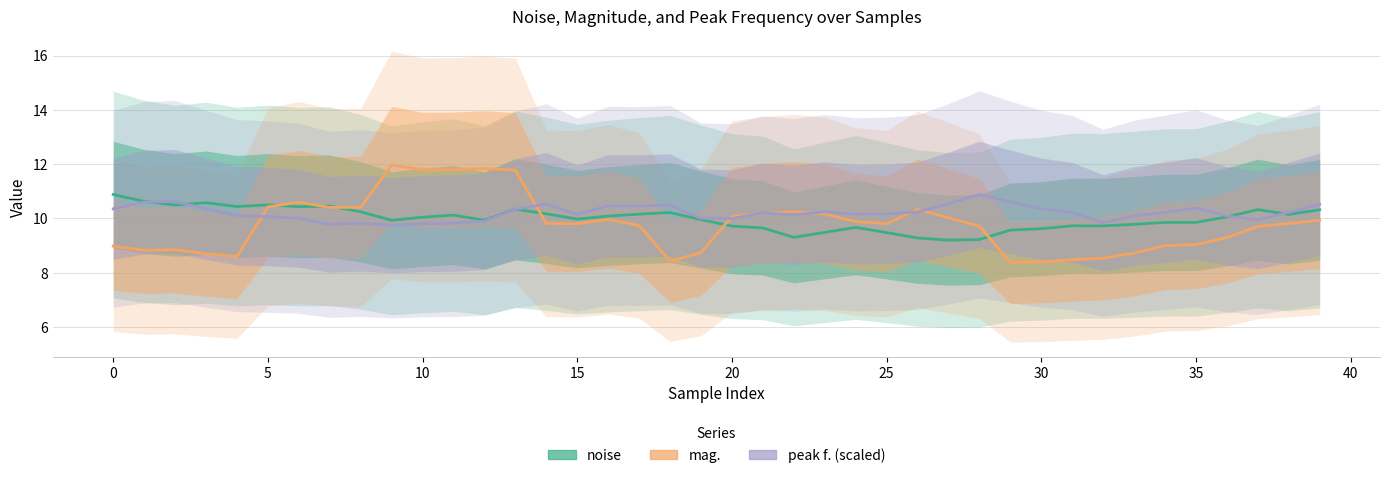

What are all the series names shown in the legend?

noise, mag., peak f. (scaled)